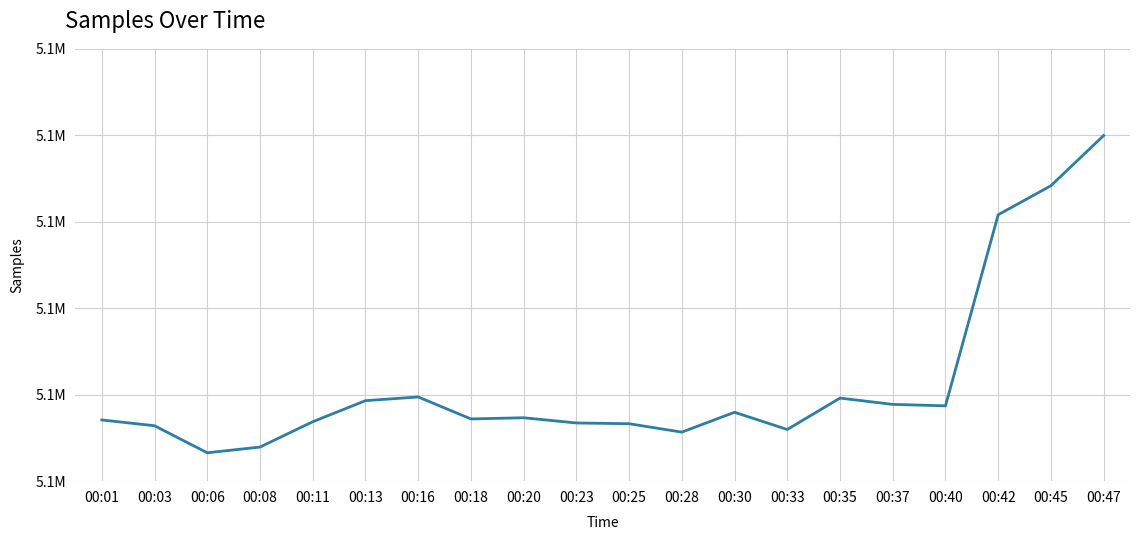

What is the difference between the second highest and second lowest values?

15111